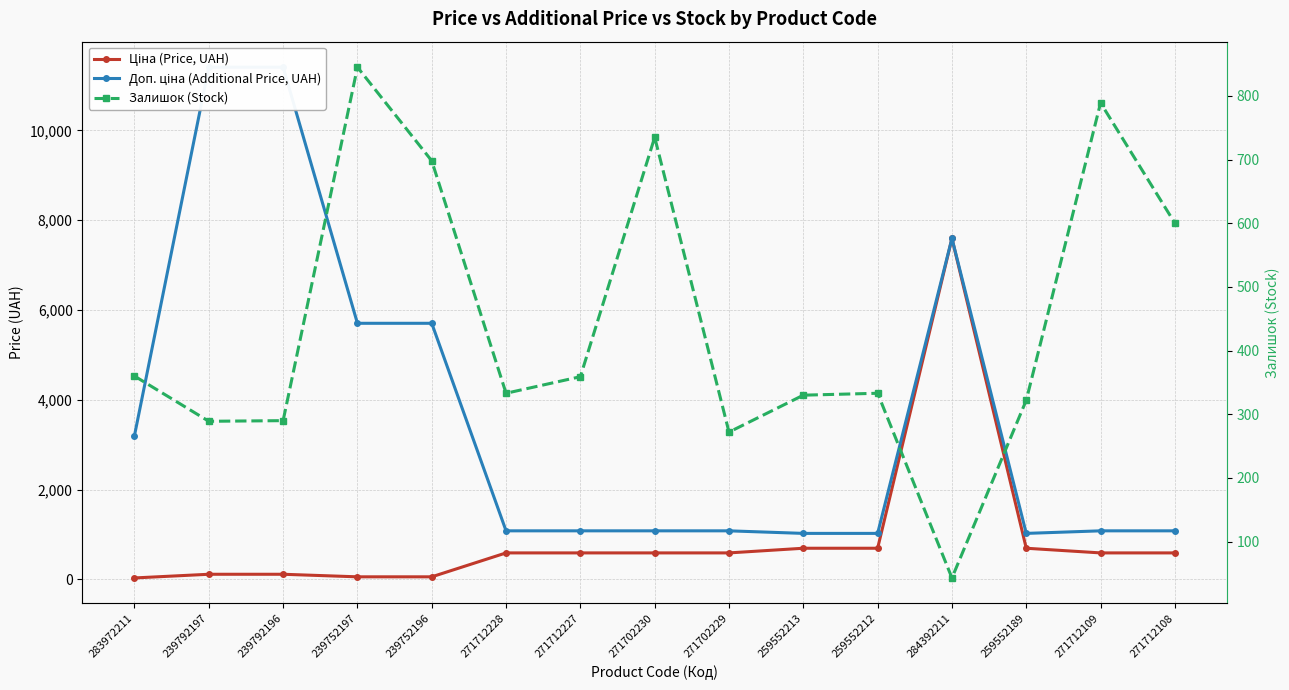

What is the sum of all Ціна (Price, UAH) values?

13591.5